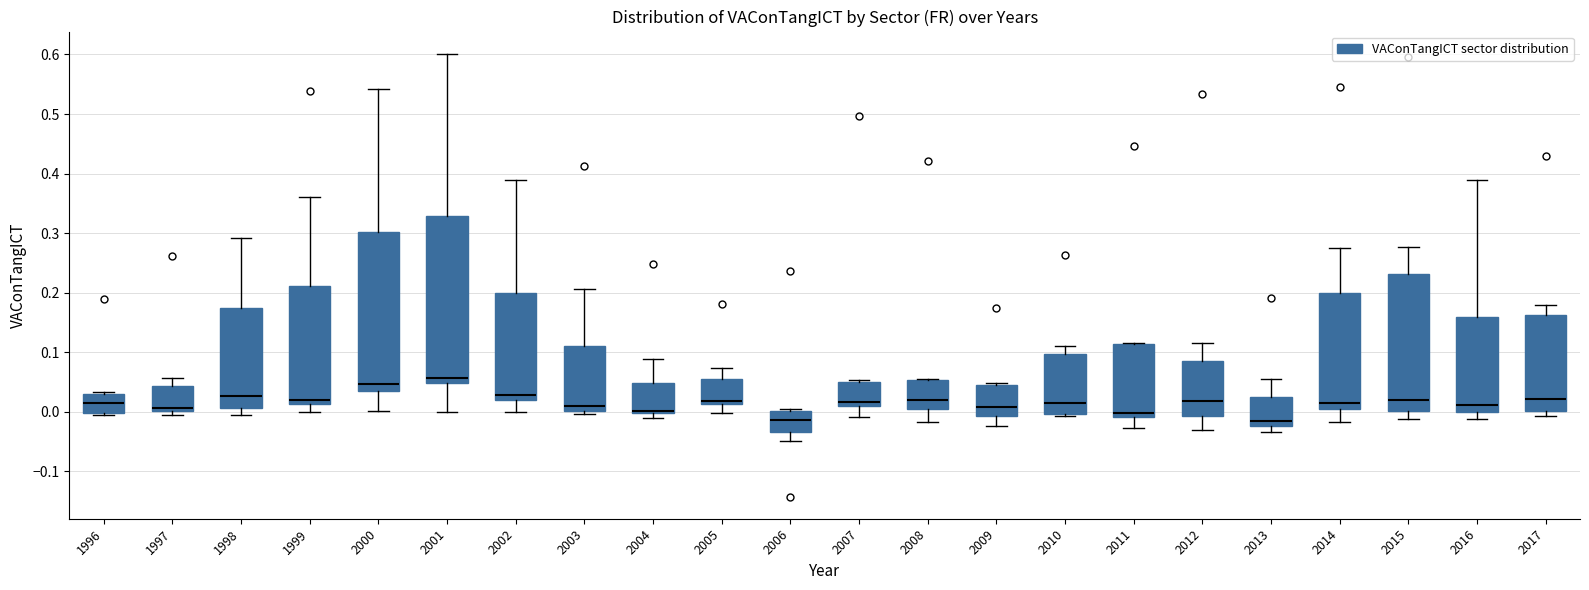

Reading left to right, read every box against the y-axis: the position of its median line, the range the box covers, and the ends of its whiskers. The values are not printed on the chart, so give them approximately, as read against the axis.

1996: median 0.02, box 0.00 to 0.03, whiskers -0.01 to 0.03 (just above the box's upper edge)
1997: median 0.01, box 0.00 to 0.04, whiskers 0.00 (just below the box's lower edge) to 0.06
1998: median 0.03, box 0.01 to 0.17, whiskers -0.01 to 0.29
1999: median 0.02, box 0.01 to 0.21, whiskers 0.00 to 0.36
2000: median 0.05, box 0.04 to 0.30, whiskers 0.00 to 0.54
2001: median 0.06, box 0.05 to 0.33, whiskers 0.00 to 0.60
2002: median 0.03, box 0.02 to 0.20, whiskers 0.00 to 0.39
2003: median 0.01, box 0.00 to 0.11, whiskers 0.00 (just below the box's lower edge) to 0.21
2004: median 0.00 (just above the box's lower edge), box 0.00 to 0.05, whiskers -0.01 to 0.09
2005: median 0.02, box 0.01 to 0.06, whiskers 0.00 to 0.07
2006: median -0.01, box -0.03 to 0.00, whiskers -0.05 to 0.00 (just above the box's upper edge)
2007: median 0.02, box 0.01 to 0.05, whiskers -0.01 to 0.05 (just above the box's upper edge)
2008: median 0.02, box 0.01 to 0.05, whiskers -0.02 to 0.06
2009: median 0.01, box -0.01 to 0.05, whiskers -0.02 to 0.05 (just above the box's upper edge)
2010: median 0.01, box 0.00 to 0.10, whiskers -0.01 to 0.11
2011: median 0.00, box -0.01 to 0.11, whiskers -0.03 to 0.12
2012: median 0.02, box -0.01 to 0.08, whiskers -0.03 to 0.12
2013: median -0.02 (just above the box's lower edge), box -0.02 to 0.02, whiskers -0.03 to 0.05
2014: median 0.01 (just above the box's lower edge), box 0.01 to 0.20, whiskers -0.02 to 0.27
2015: median 0.02, box 0.00 to 0.23, whiskers -0.01 to 0.28
2016: median 0.01, box 0.00 to 0.16, whiskers -0.01 to 0.39
2017: median 0.02, box 0.00 to 0.16, whiskers -0.01 to 0.18